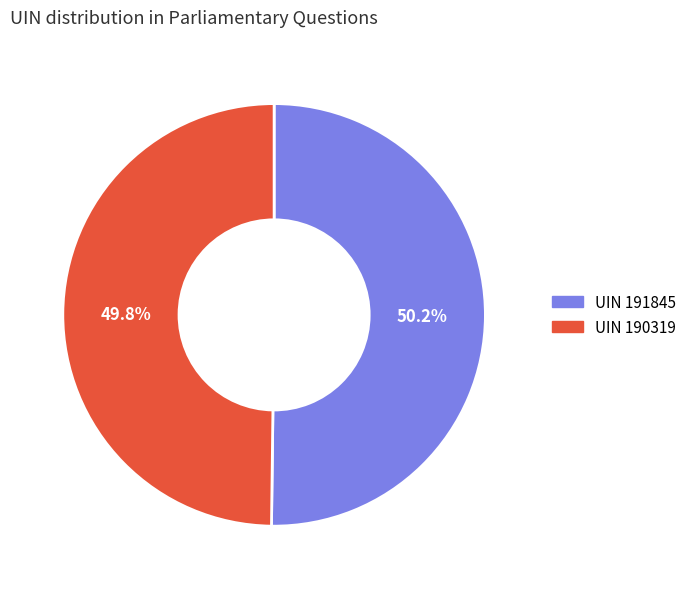

Is there any slice that represents more than half of the pie?

Yes